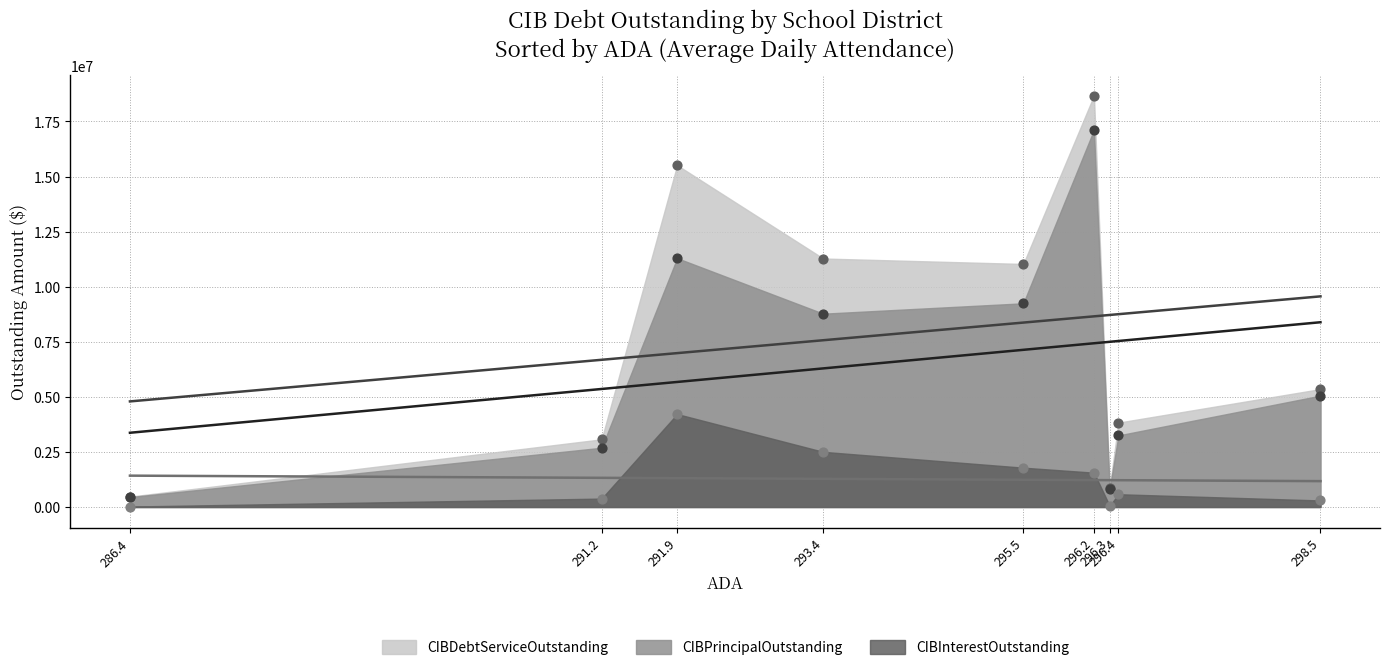

At how many categories does at least one series exceed 11949388?

2